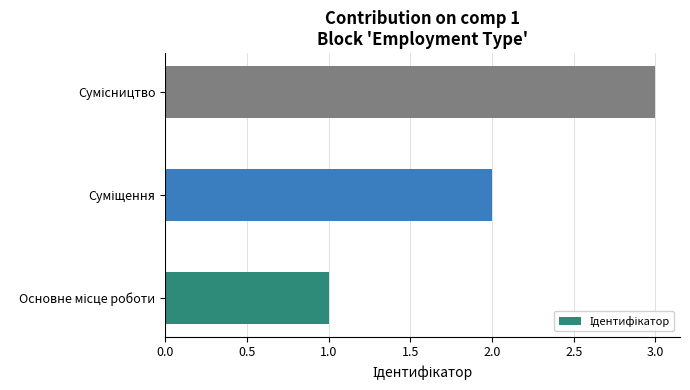

What is the smallest value displayed?

1